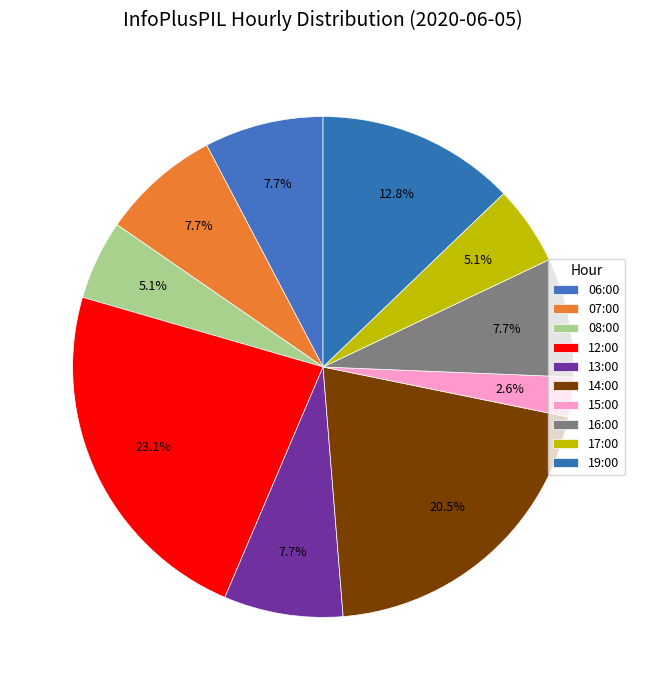

Which has a higher value, 15:00 or 07:00?

07:00